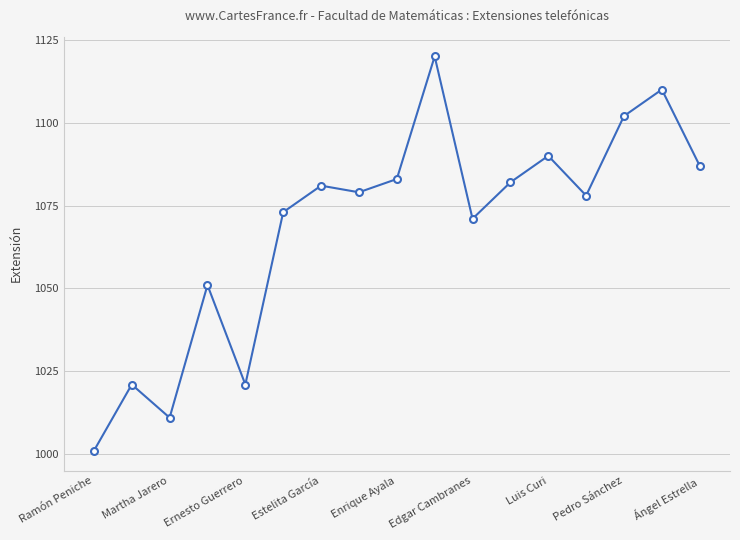

What is the maximum value shown in the chart?

1120